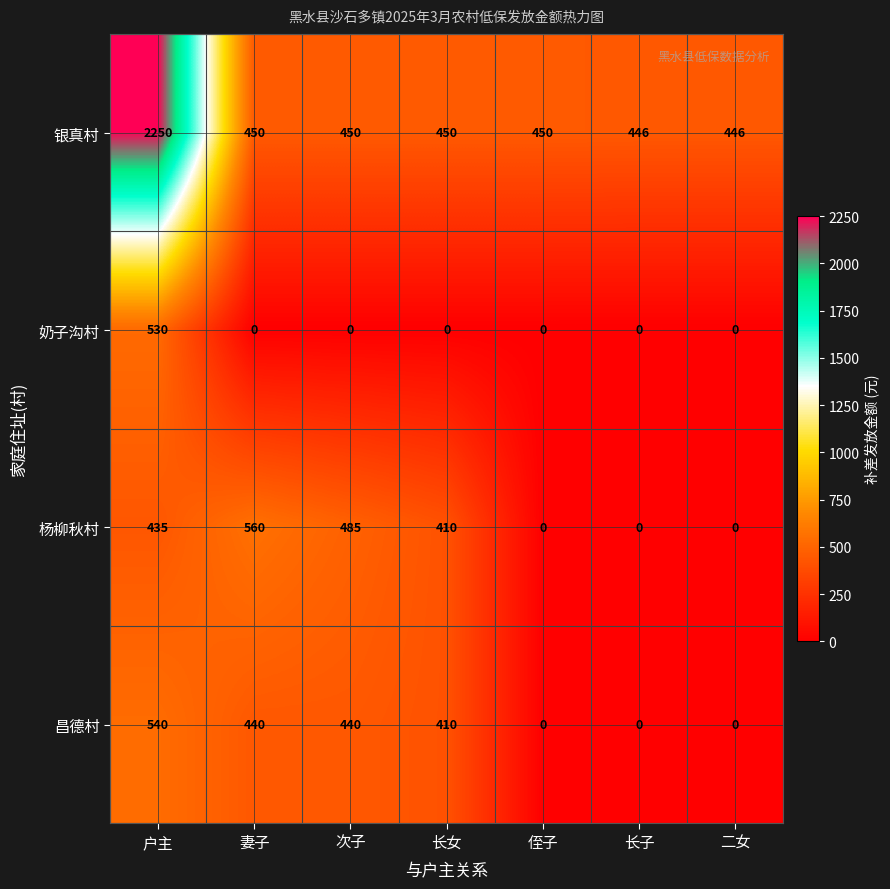

Reading left to right, list all the values displayed in this chart.

银真村: 2250	450	450	450	450	446	446
奶子沟村: 530	0	0	0	0	0	0
杨柳秋村: 435	560	485	410	0	0	0
昌德村: 540	440	440	410	0	0	0